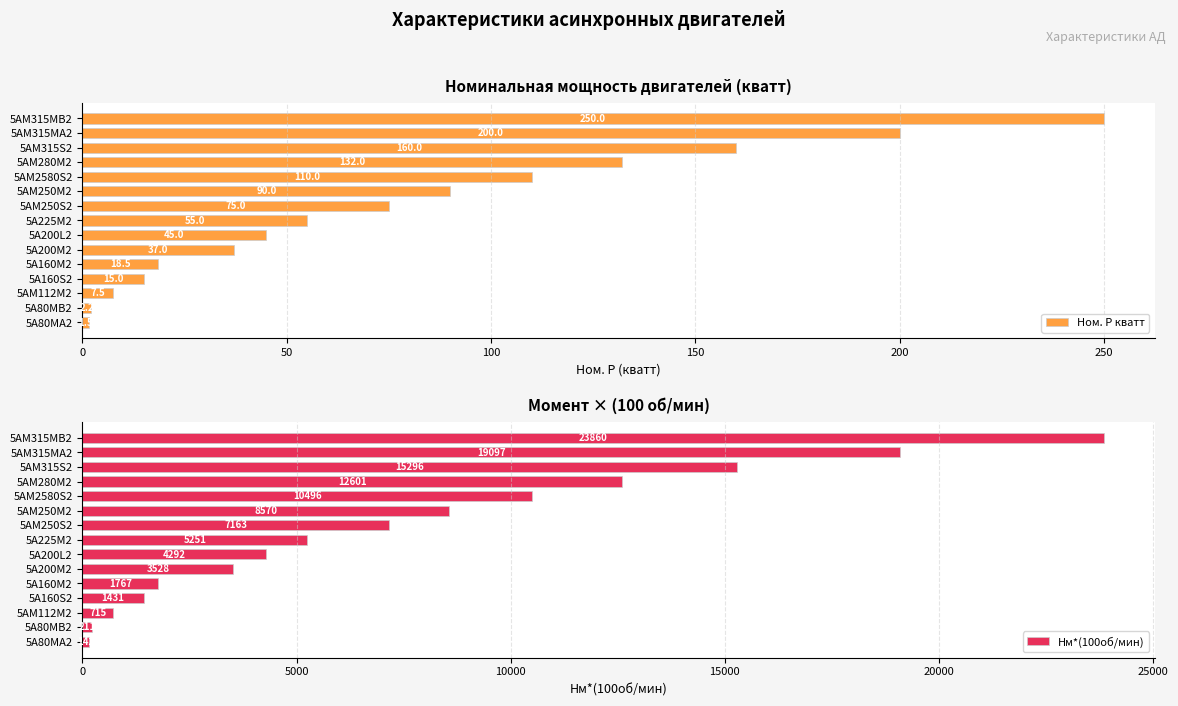

Where is Нм*(100об/мин) nearest to the value 12001?

5АМ280М2